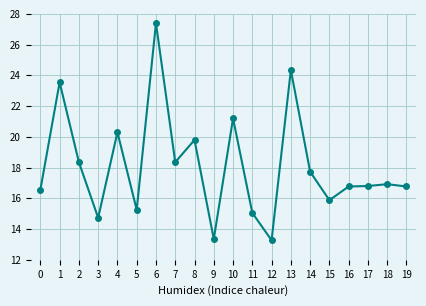

Between 7 and 8, which is larger?

8